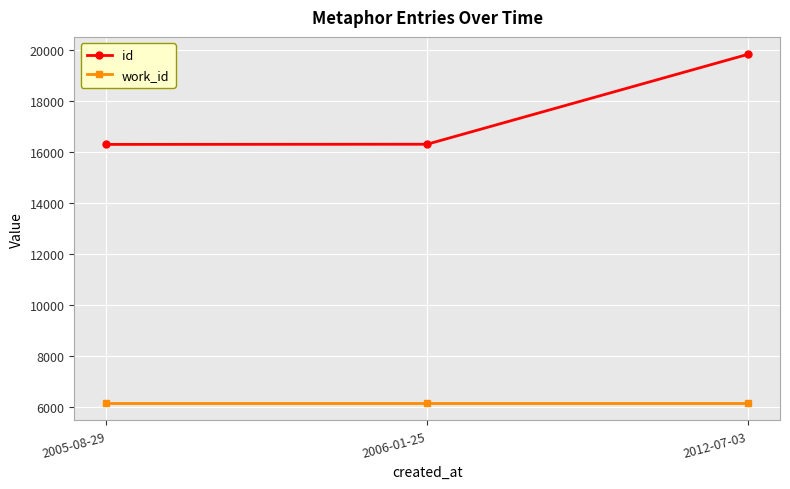

What are all the series names shown in the legend?

id, work_id